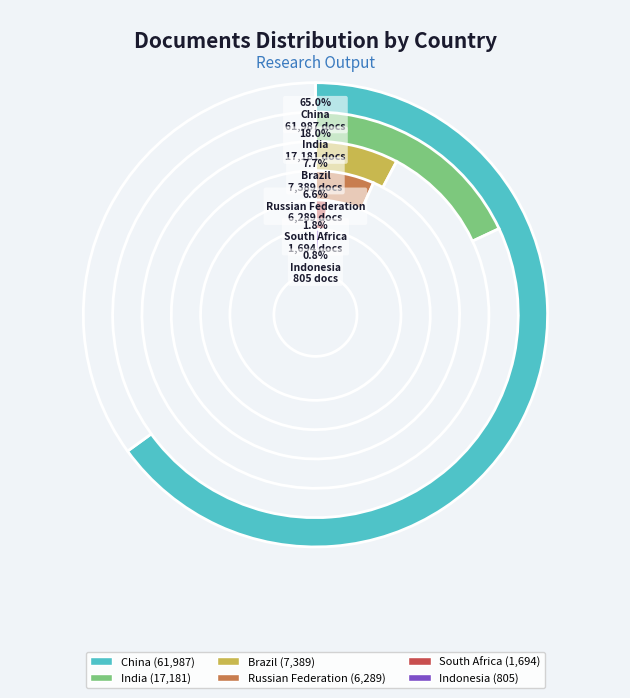

Which category has the biggest portion of the pie?

China